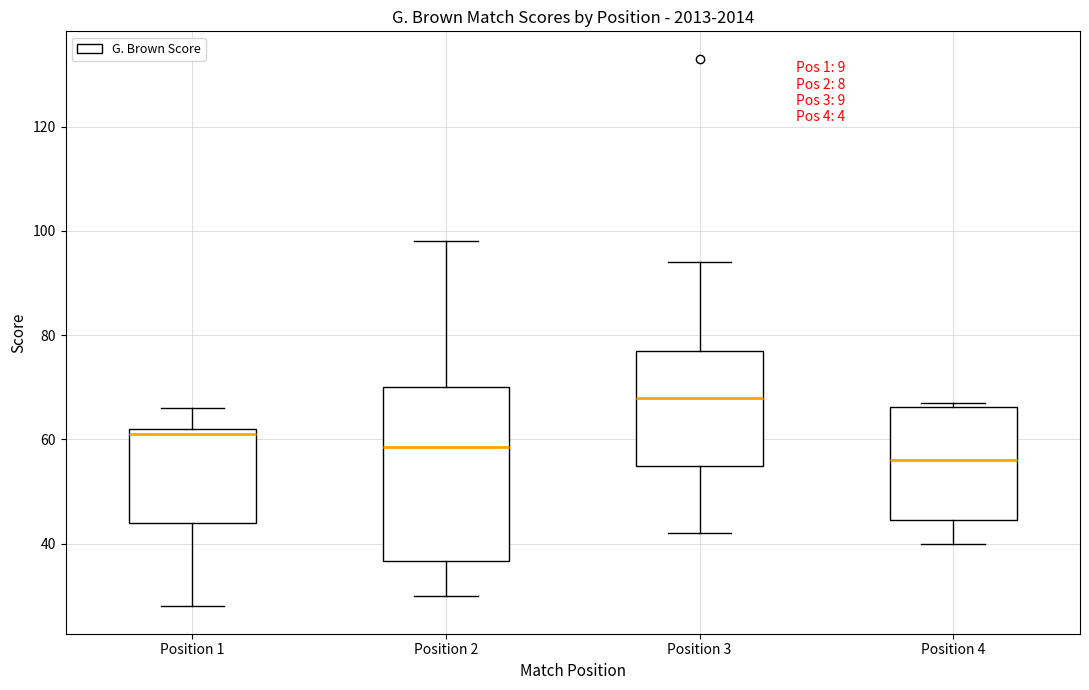

Comparing the boxes themselves (not the whiskers), which one is the tallest?

Position 2